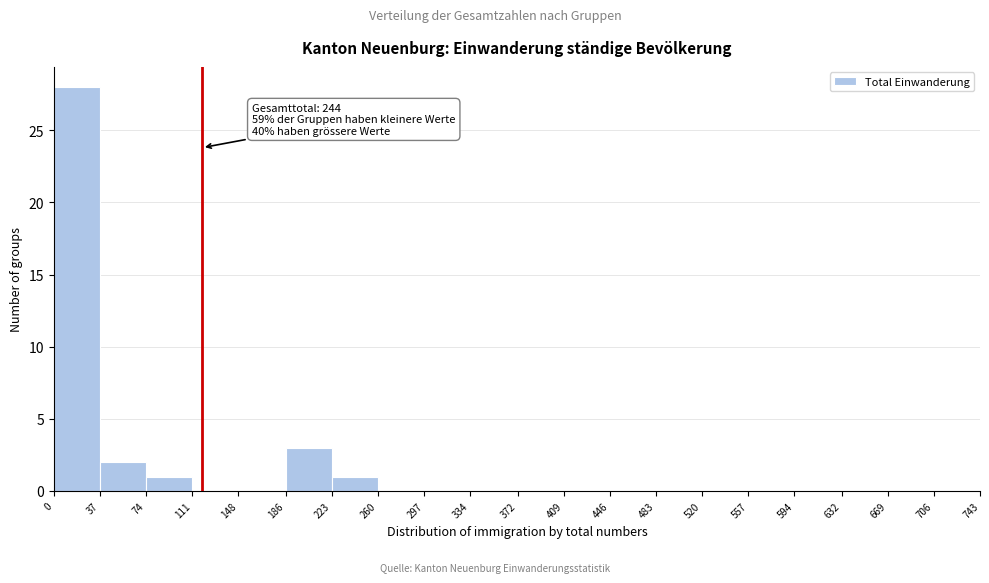

Over which range of the x-axis is the bar tallest?

0 to 37